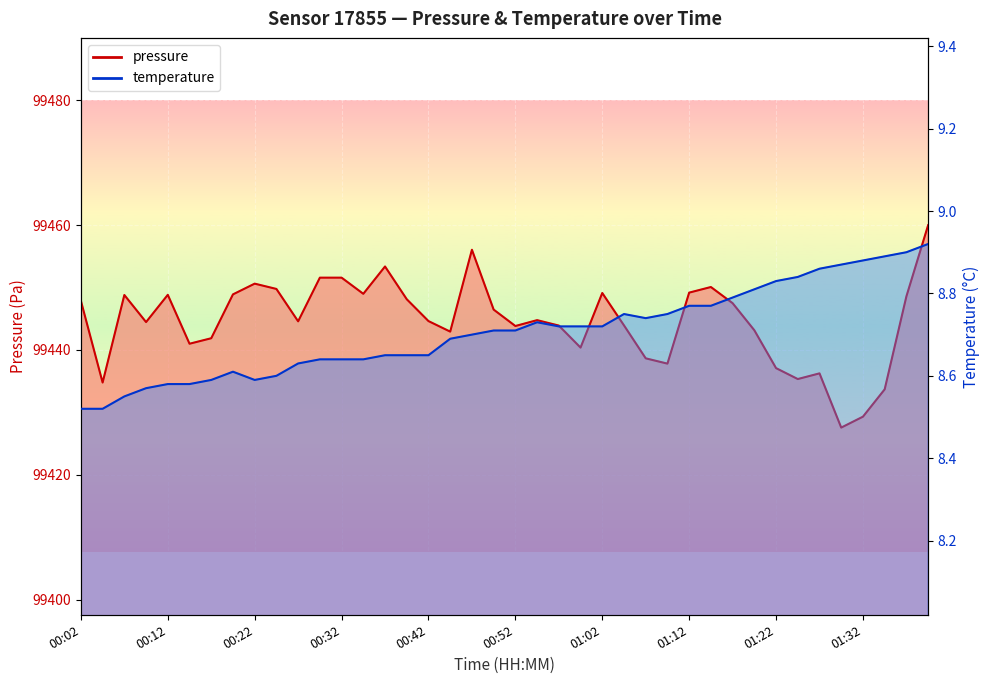

What is the minimum value for pressure?

99427.6